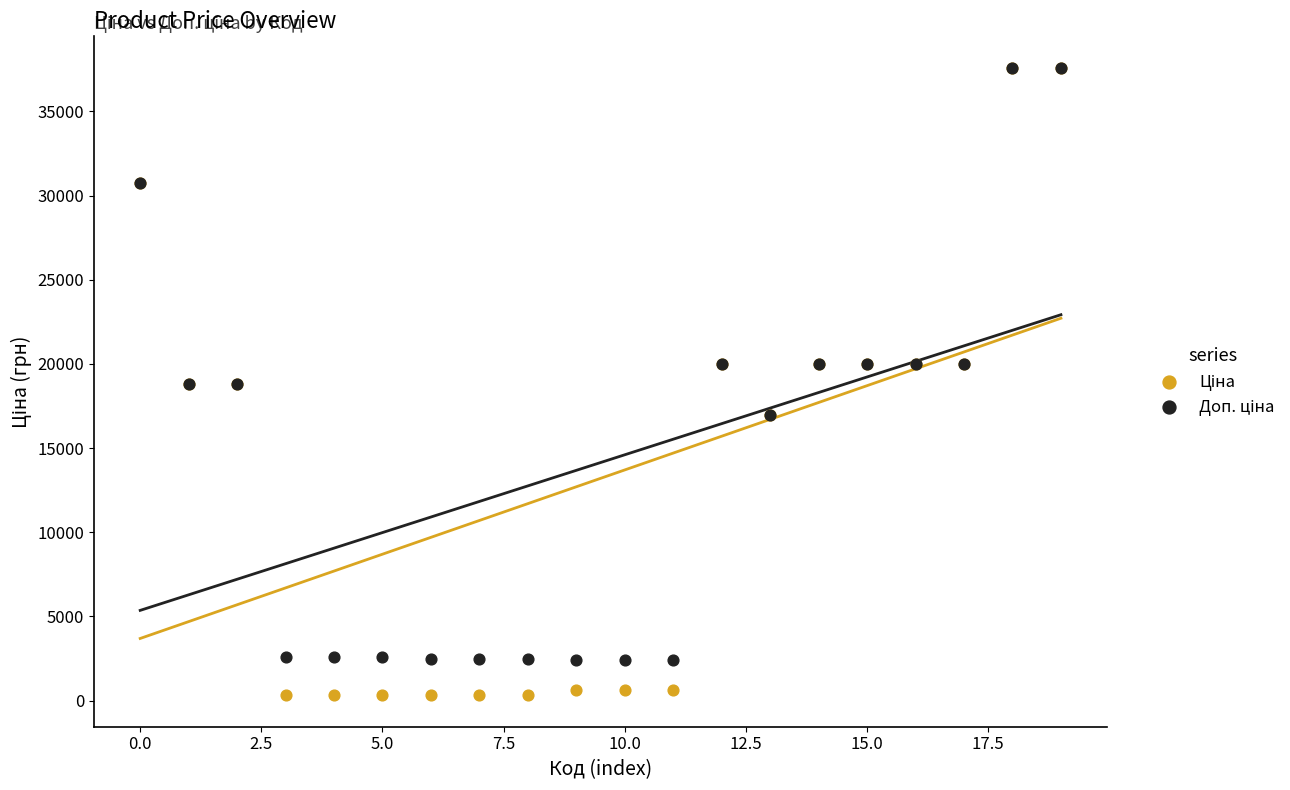

Which series has the largest Y range (max minus min)?

Ціна